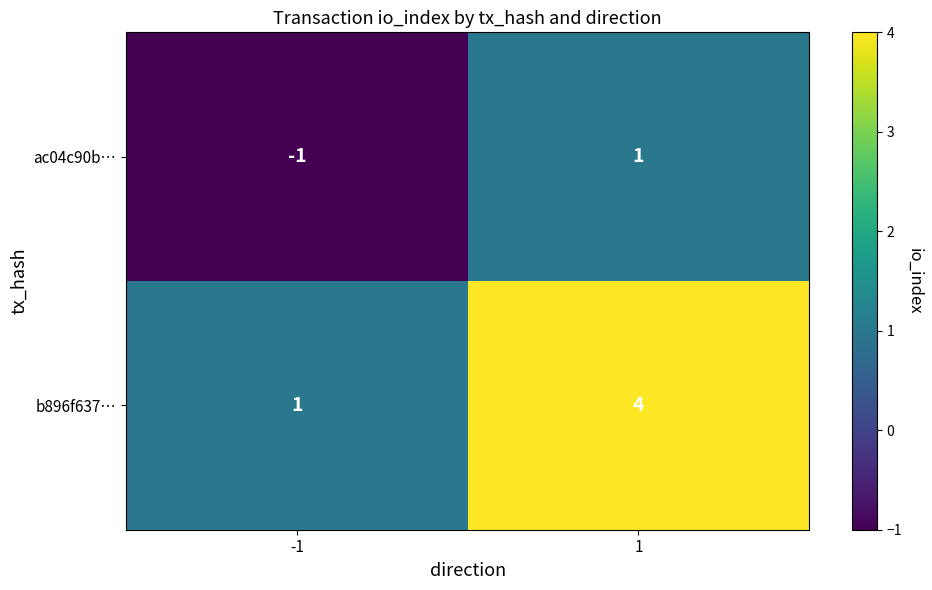

Which category has the lowest value across all series?

-1